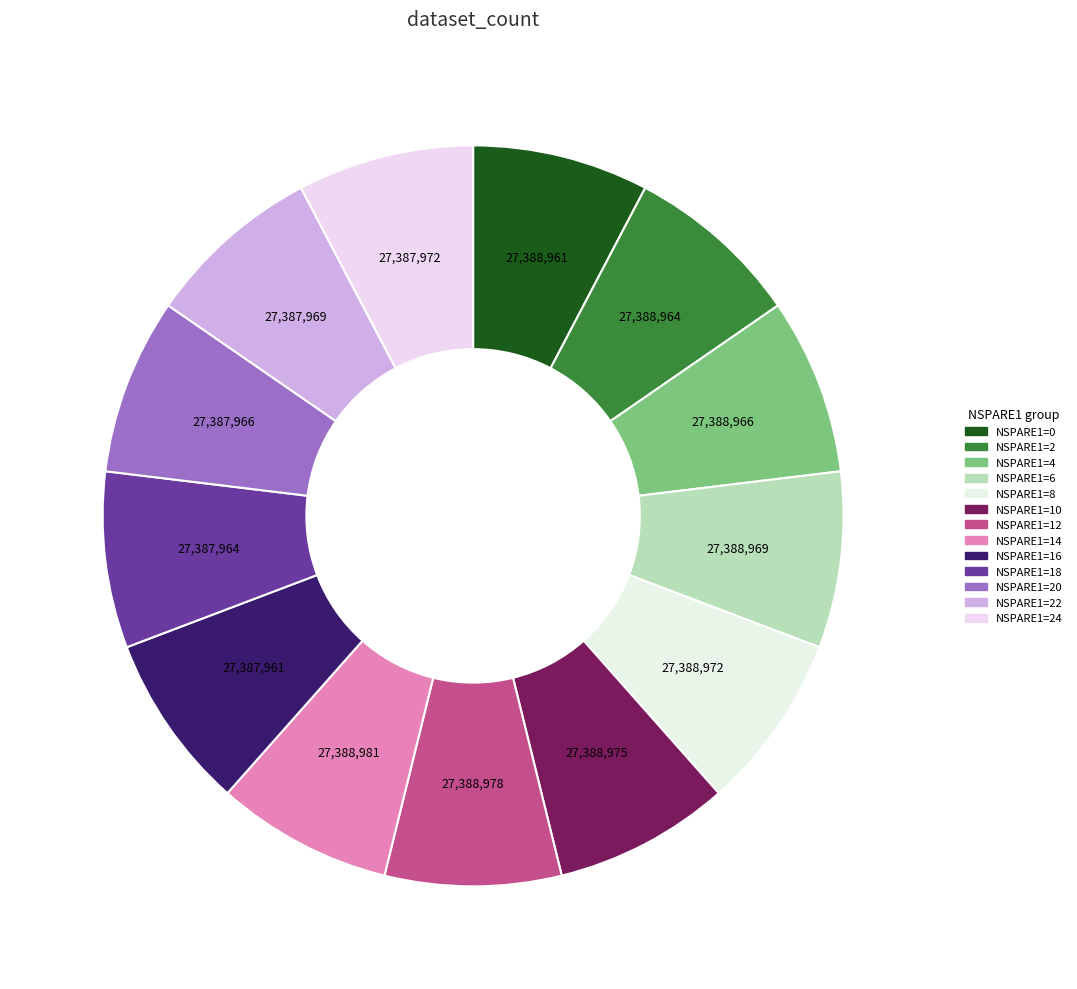

To the nearest percent, what portion does NSPARE1=14 represent?

8%